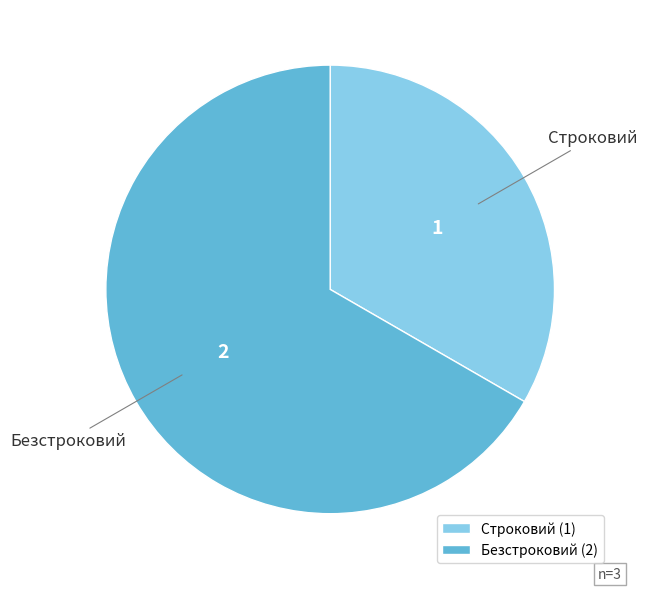

Approximately how many times larger is the value at Безстроковий compared to Строковий?

2.0